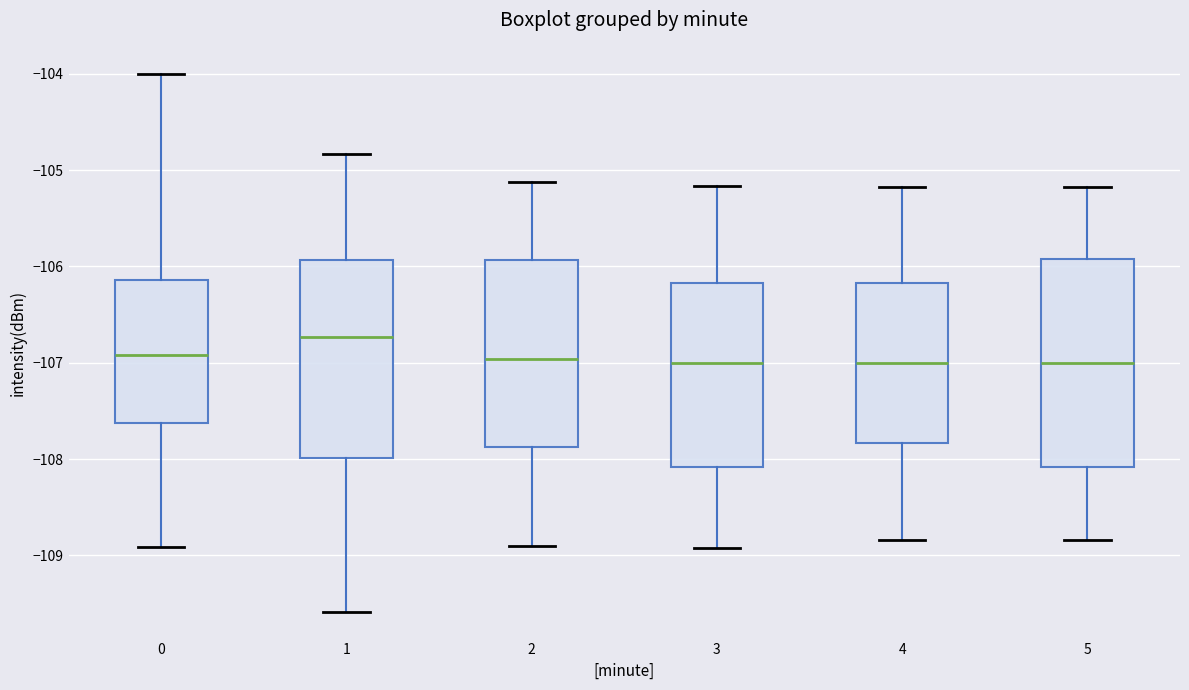

Reading left to right, read every box against the y-axis: the position of its median line, the range the box covers, and the ends of its whiskers. The values are not printed on the chart, so give them approximately, as read against the axis.

0: median -106.9, box -107.6 to -106.1, whiskers -108.9 to -104.0
1: median -106.7, box -108.0 to -105.9, whiskers -109.6 to -104.8
2: median -107.0, box -107.9 to -105.9, whiskers -108.9 to -105.1
3: median -107.0, box -108.1 to -106.2, whiskers -108.9 to -105.2
4: median -107.0, box -107.8 to -106.2, whiskers -108.8 to -105.2
5: median -107.0, box -108.1 to -105.9, whiskers -108.8 to -105.2